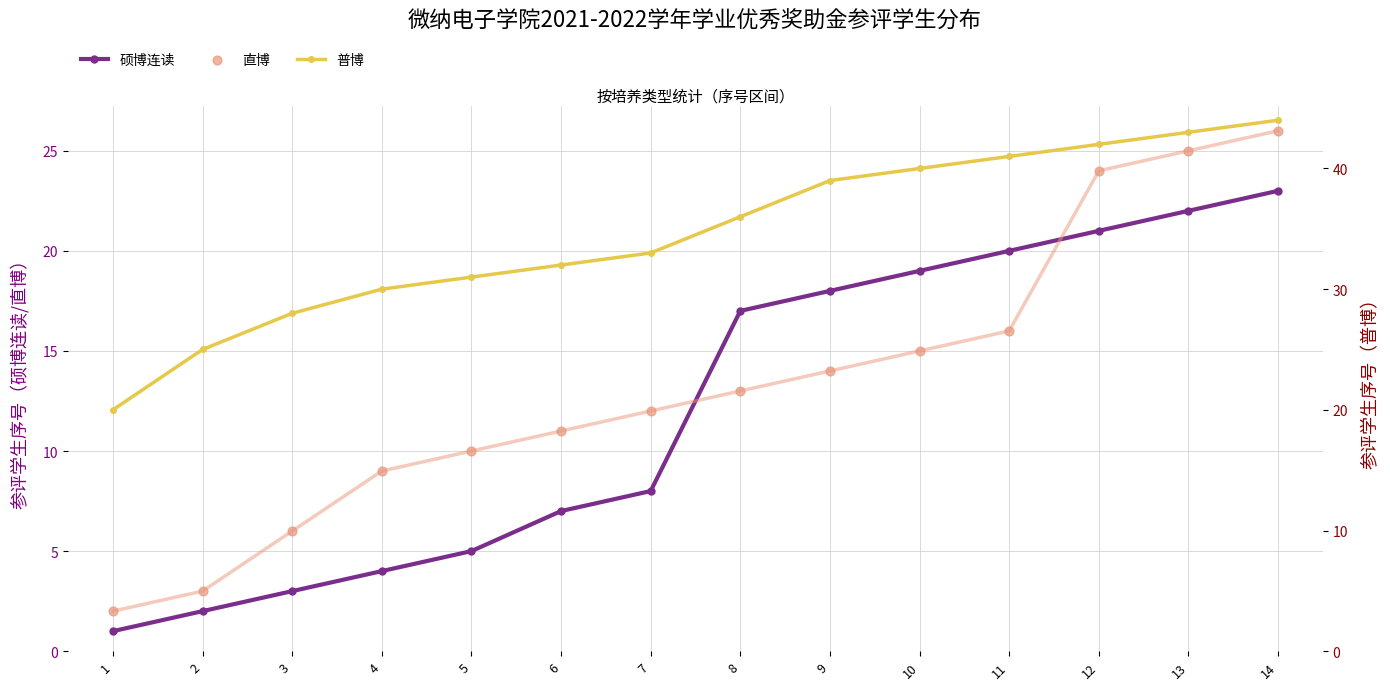

At how many categories does at least one series exceed 11?

14